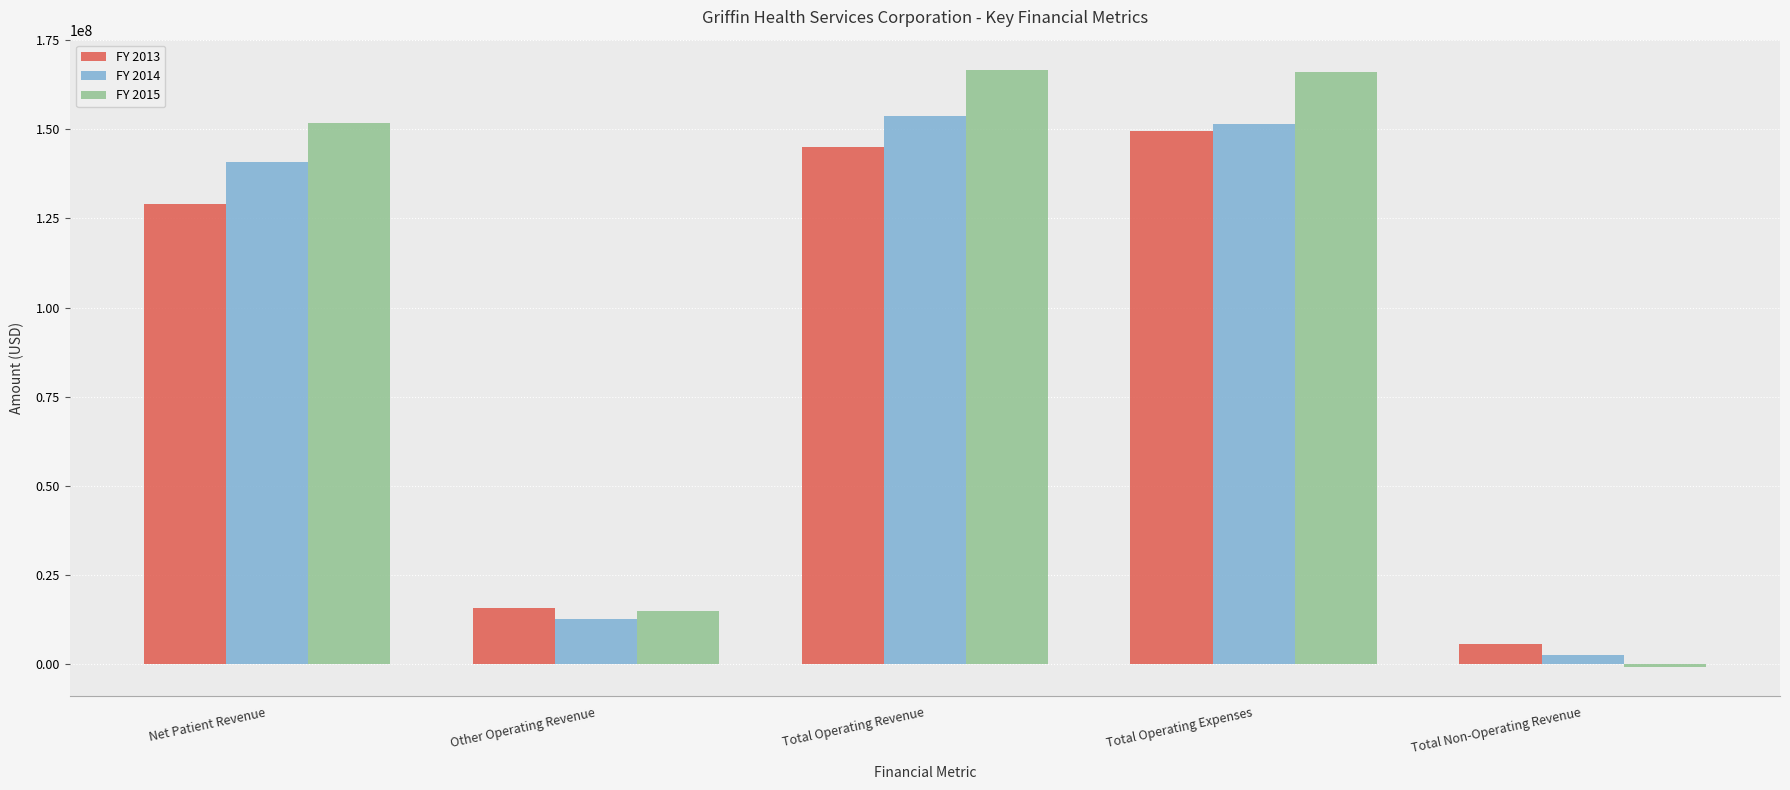

How many groups of bars are there?

5